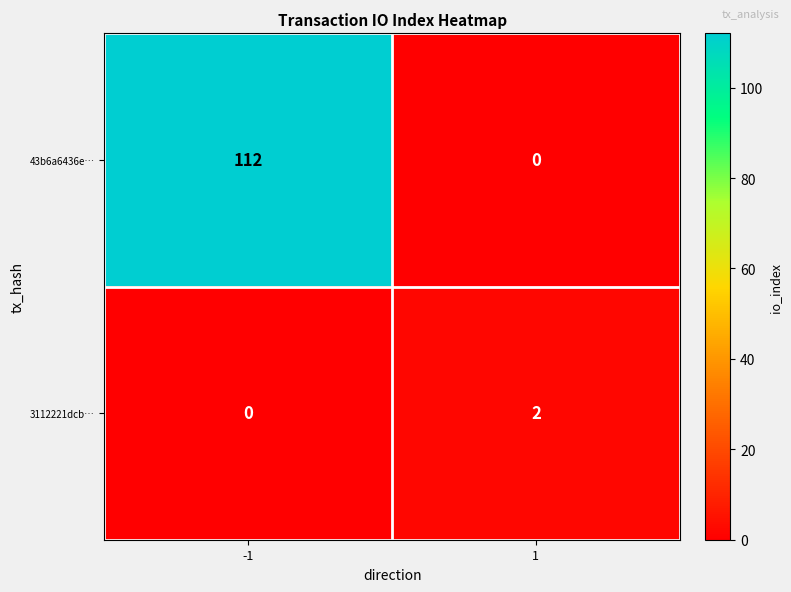

What is the difference between the 43b6a6436e… values at 1 and -1?

112